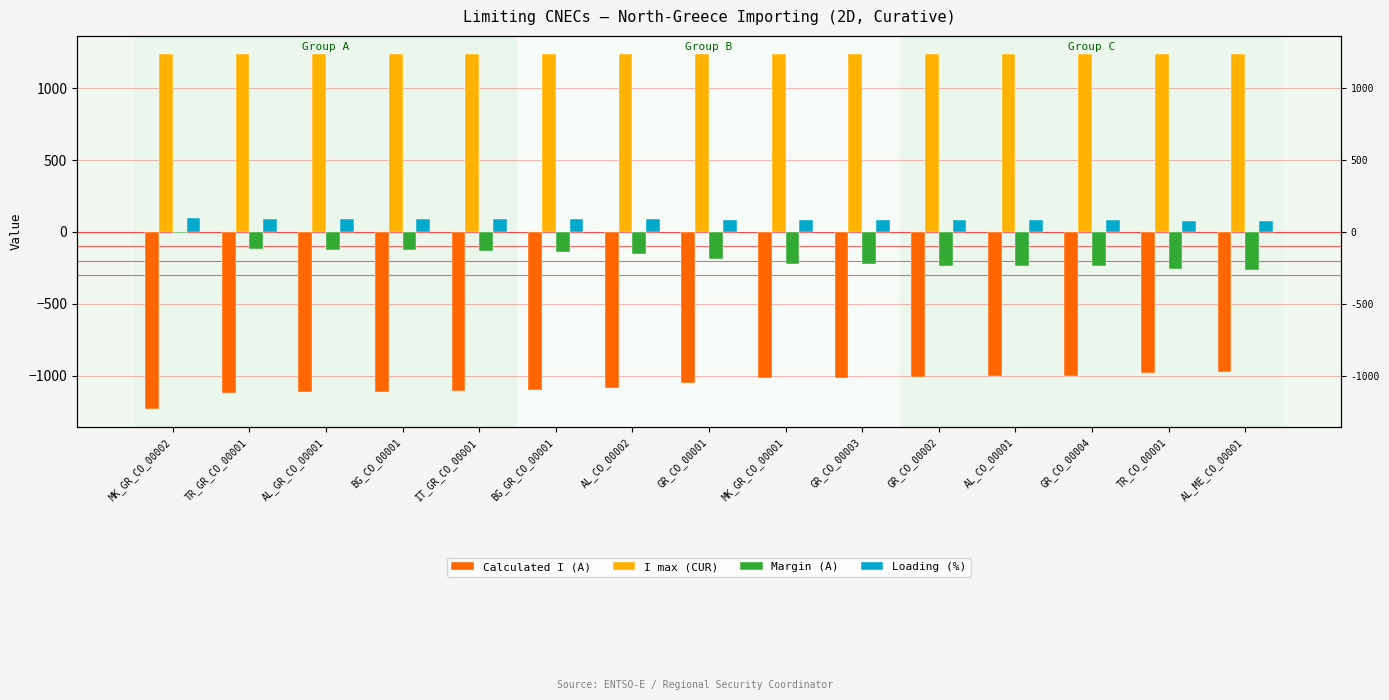

What is the maximum value for Calculated I (A)?

-973